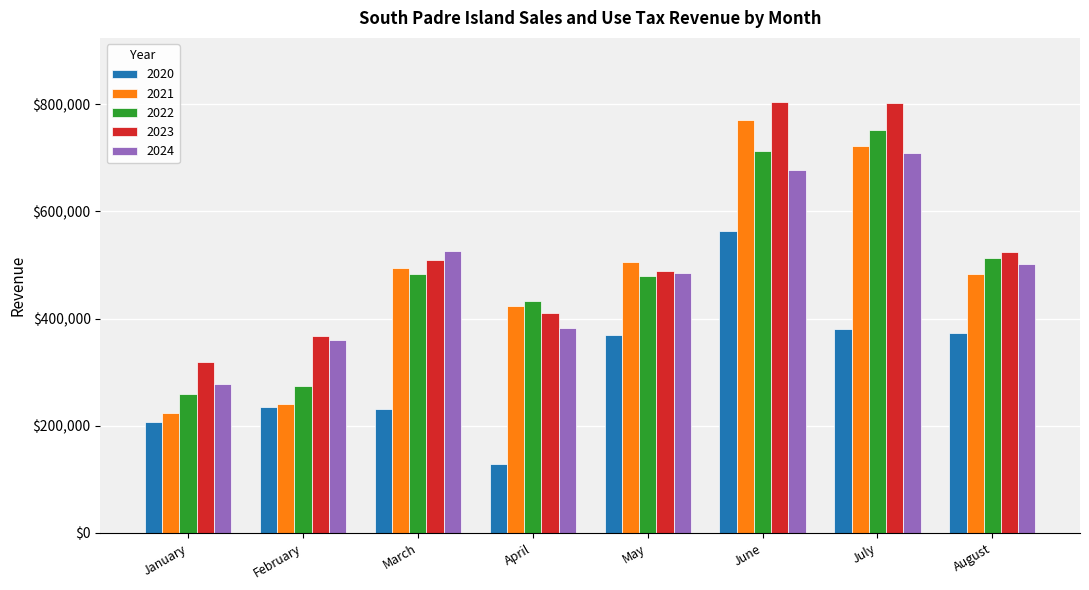

What is the maximum value for 2020?

562527